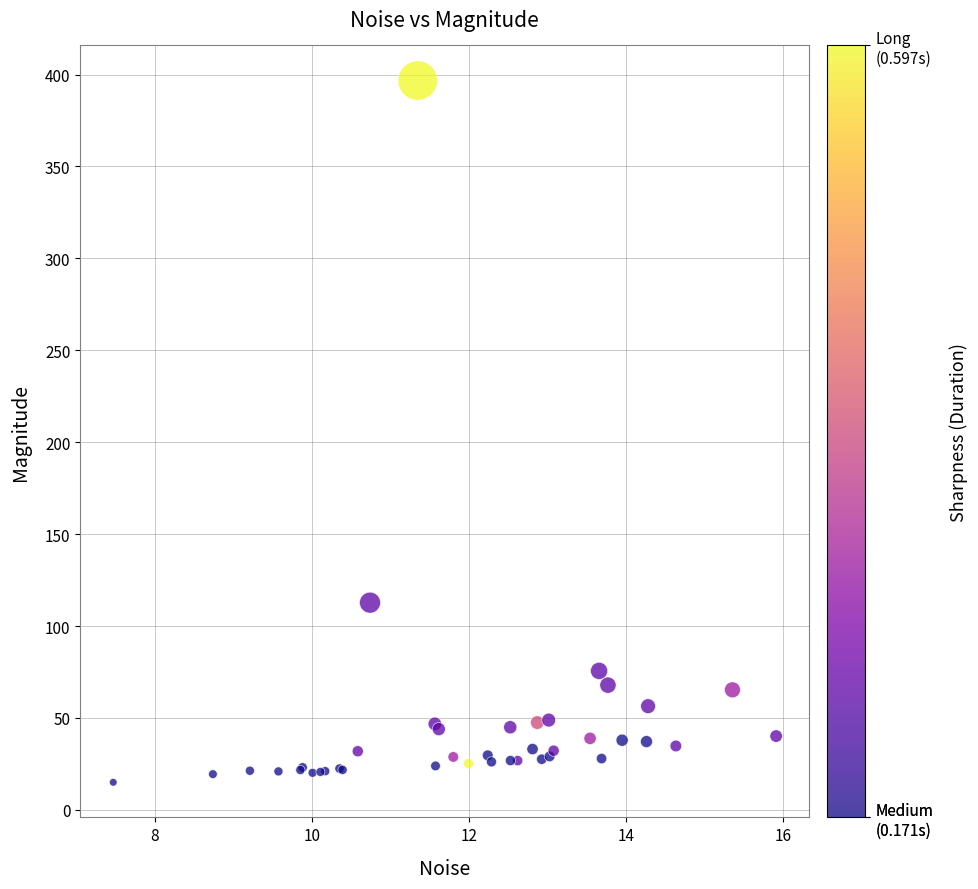

What Y value in the scatter plot is closest to 205?

112.7